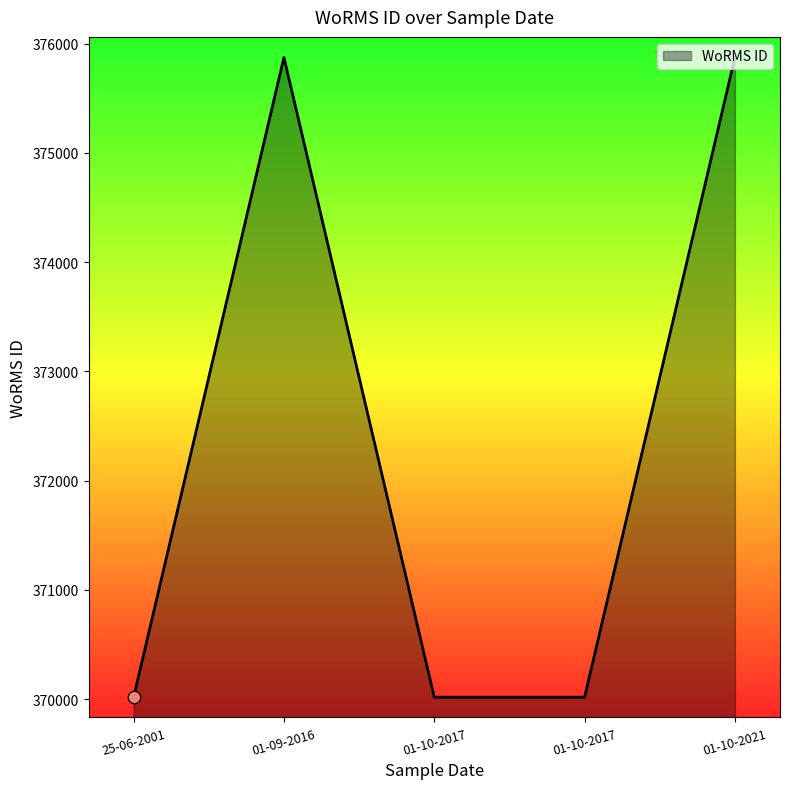

Between 01-10-2017 and 01-10-2021, which is larger?

01-10-2021